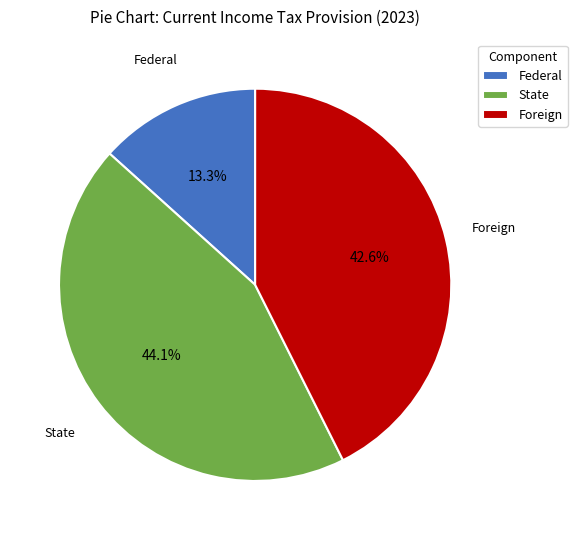

Which slice is the smallest?

Federal